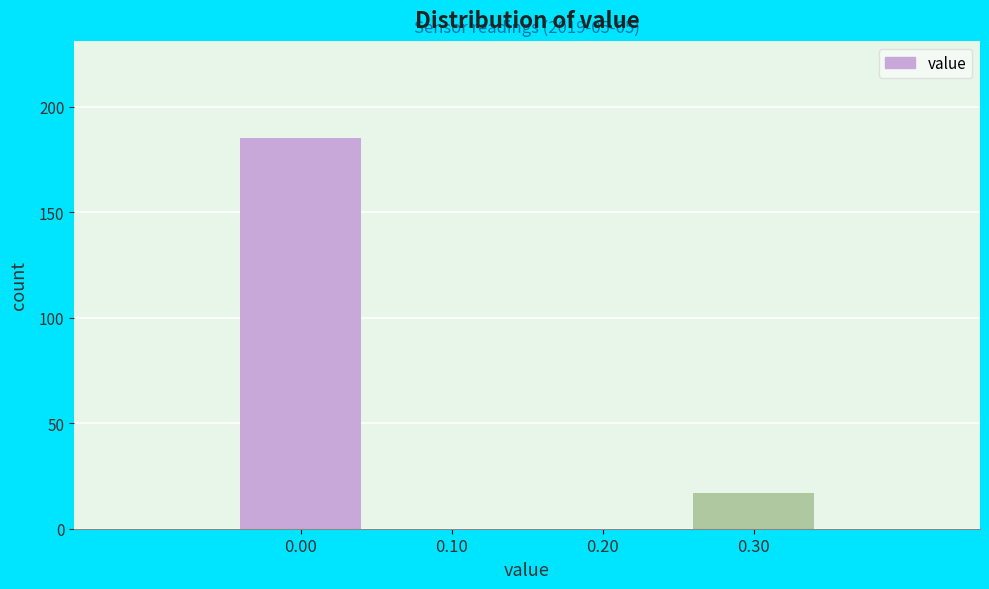

Over which range of the x-axis is the bar tallest?

-0.05 to 0.05